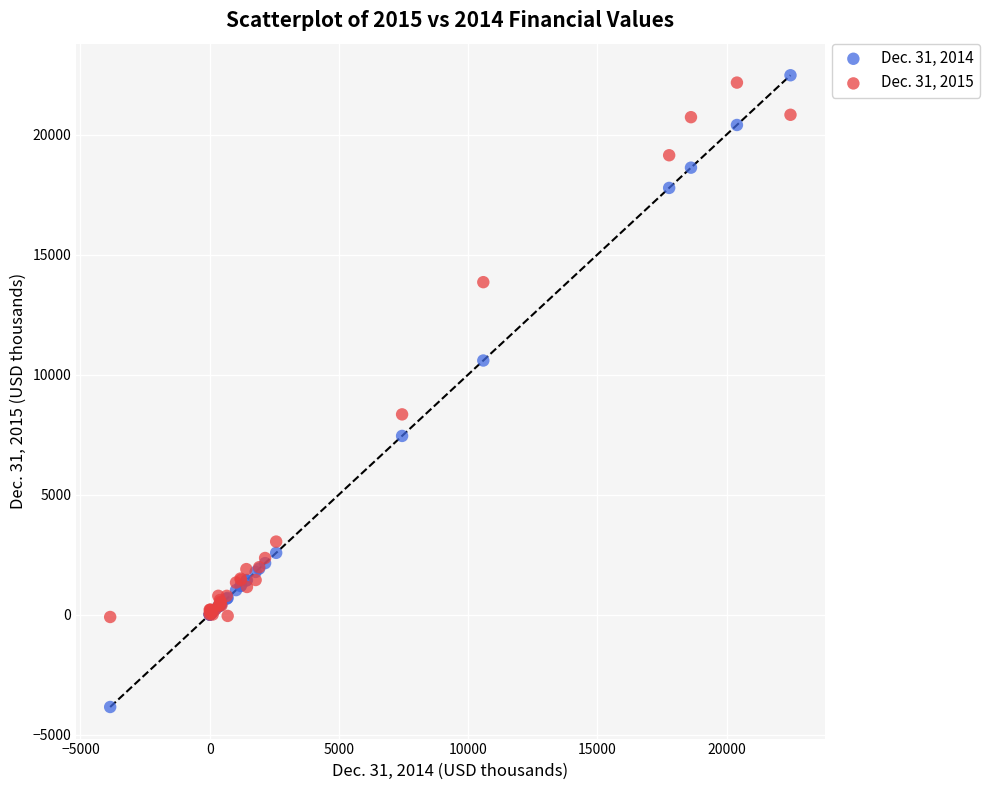

Across all series, what Y value is closest to 9310?

8342